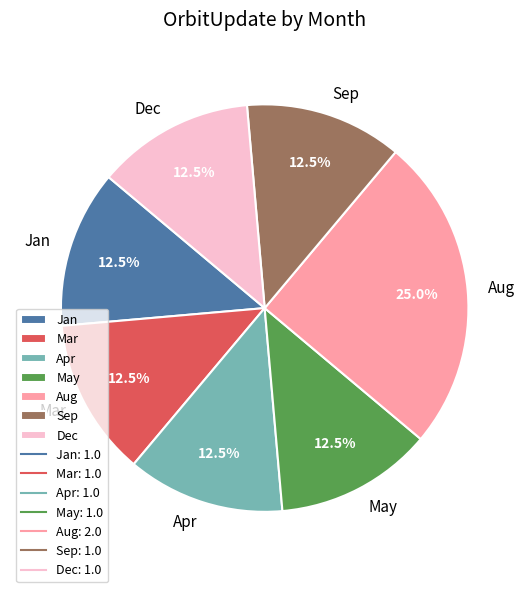

Which slice is the largest?

Aug